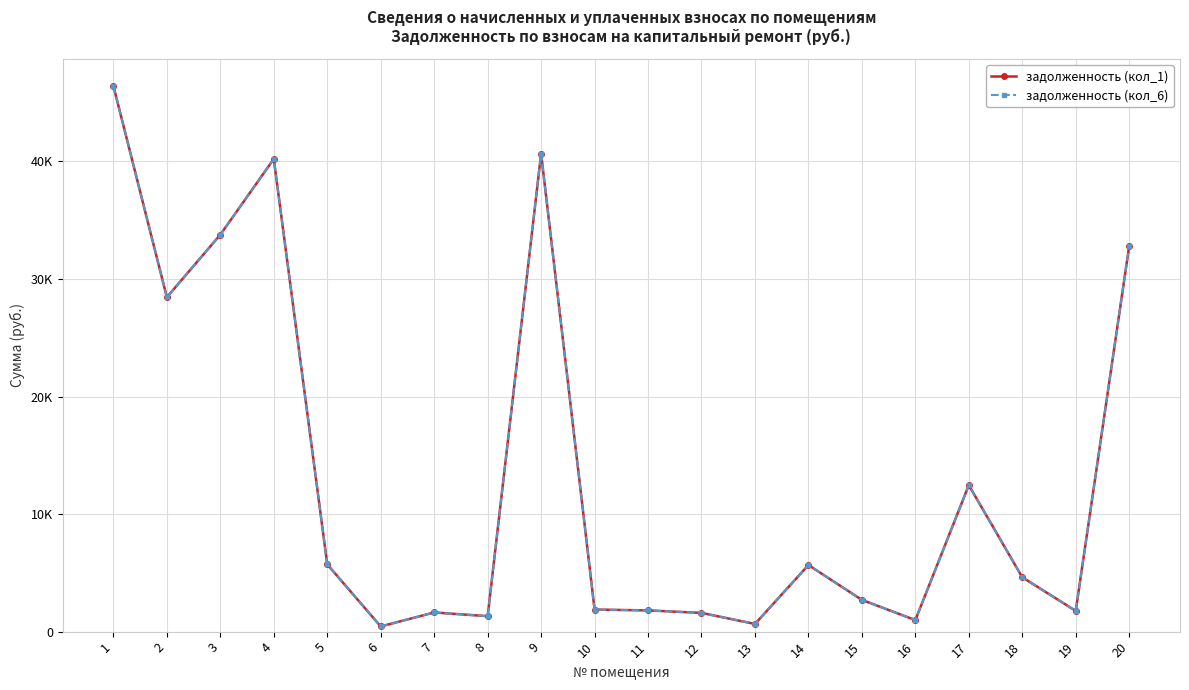

True or false: задолженность (кол_1) has a value of 653.2 at 13.

True